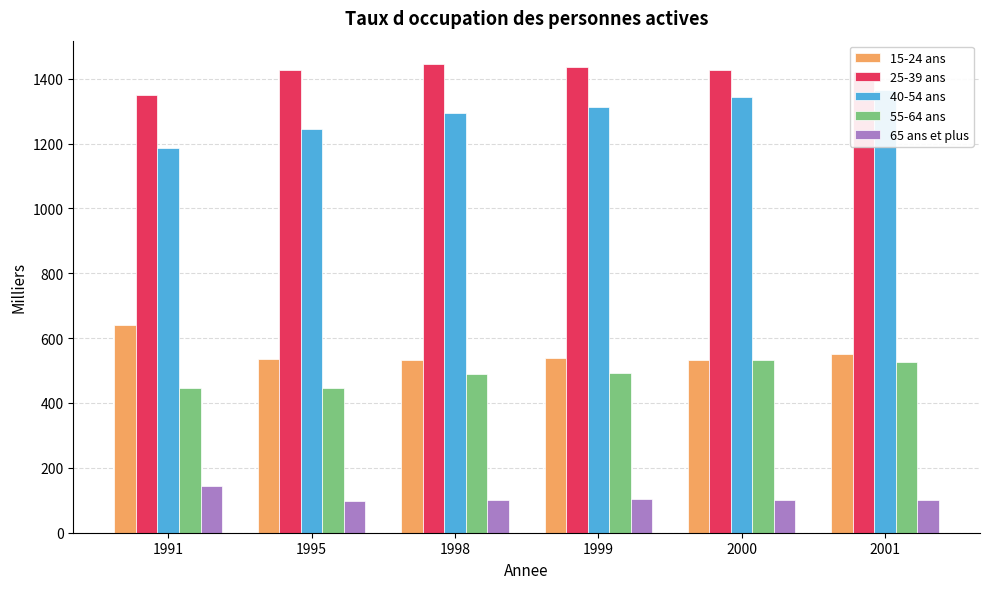

List the labels in order of 15-24 ans value, largest first.

1991, 2001, 1999, 1995, 2000, 1998